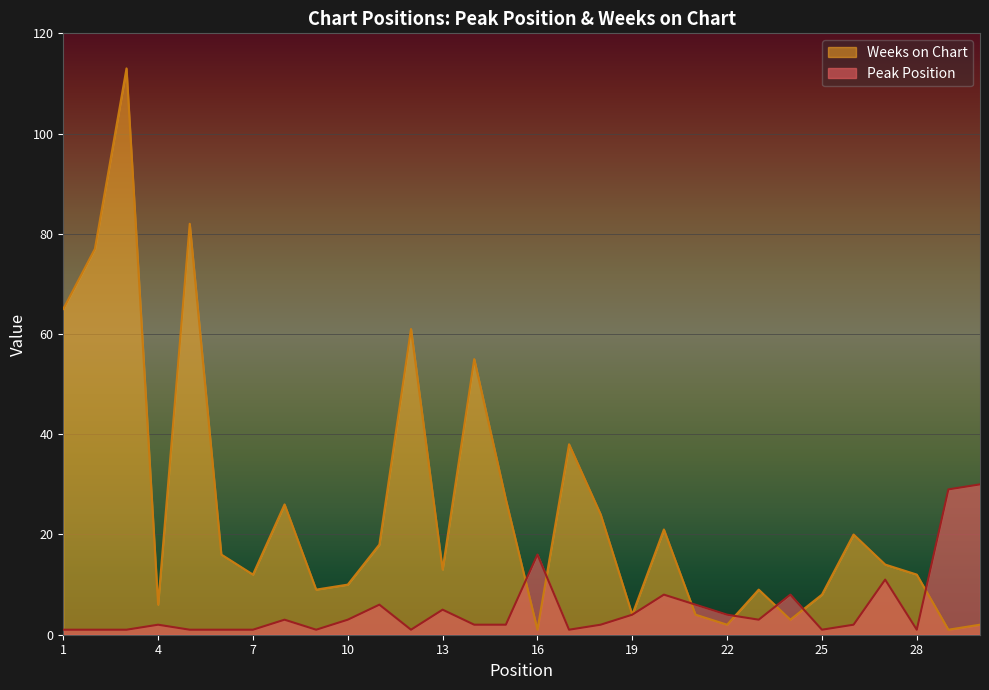

Where do Weeks on Chart and Peak Position first cross each other?

15 and 16